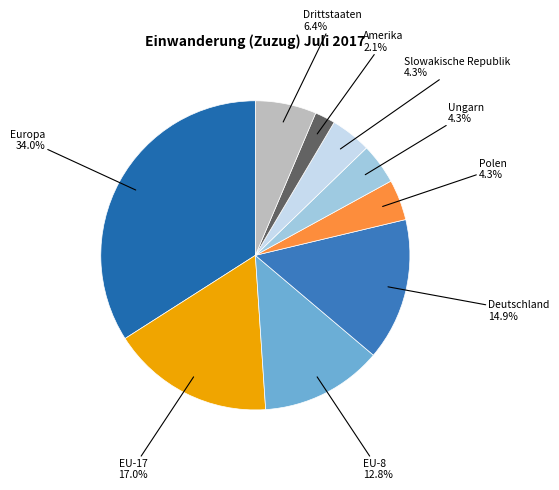

How many slices are in this pie chart?

9